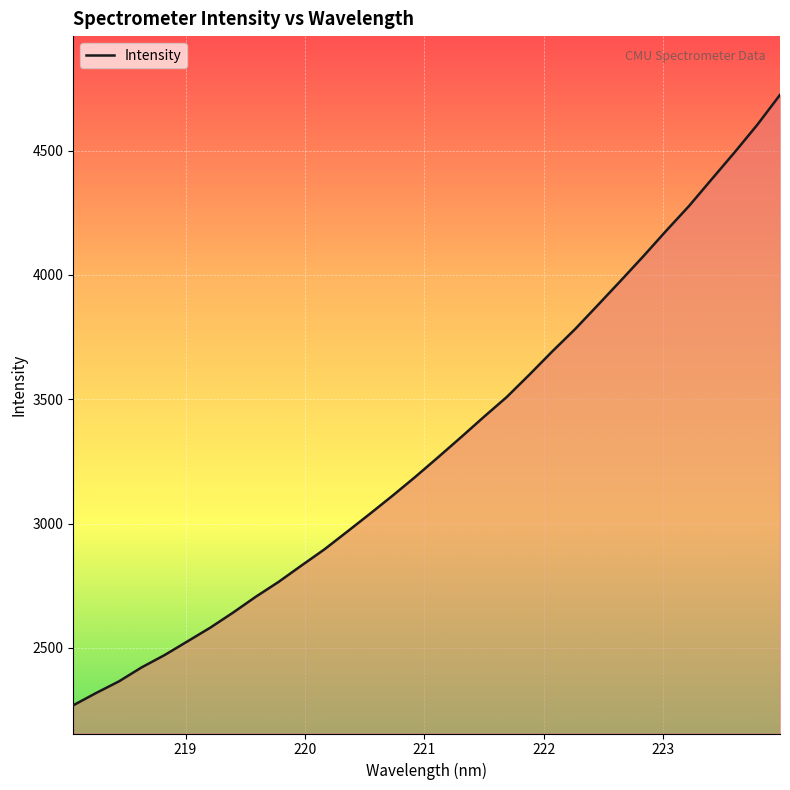

How many lines are shown in the chart?

1